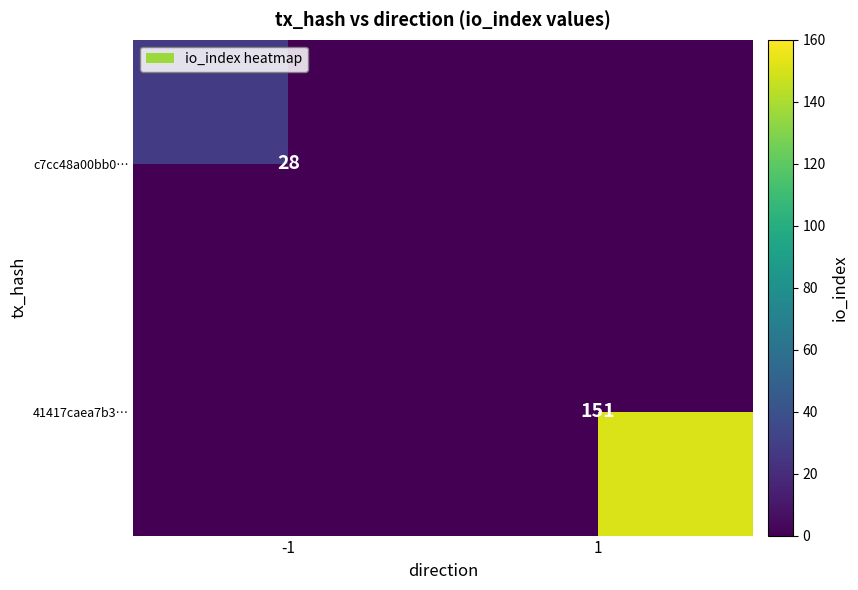

Which category has the lowest value across all series?

-1